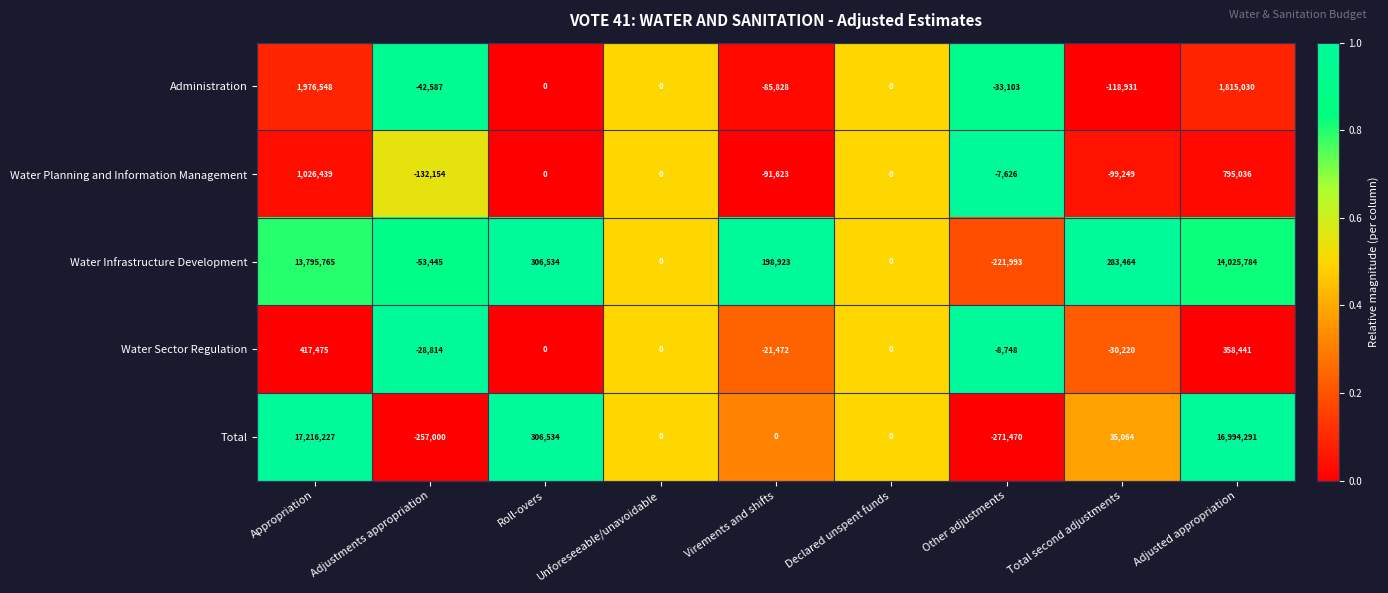

List the series in order of their peak value, highest first.

Total, Water Infrastructure Development, Administration, Water Planning and Information Management, Water Sector Regulation